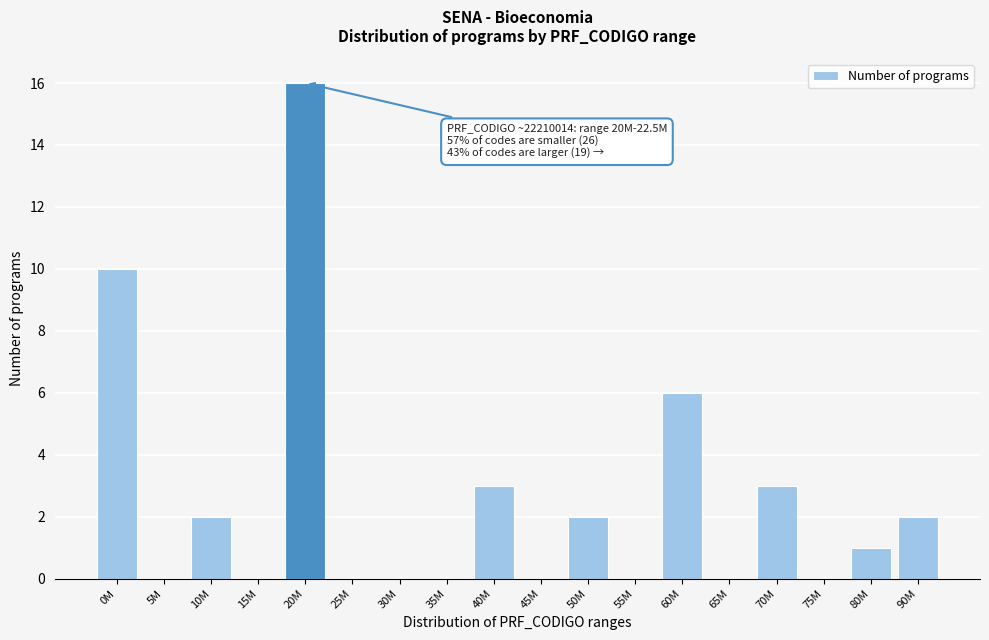

Reading right to left, extract all data points from this chart.

90M=2	80M=1	75M=0	70M=3	65M=0	60M=6	55M=0	50M=2	45M=0	40M=3	35M=0	30M=0	25M=0	20M=16	15M=0	10M=2	5M=0	0M=10